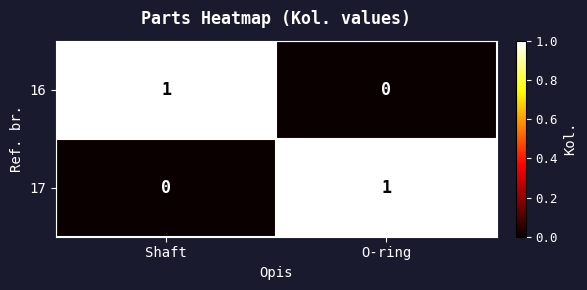

At O-ring, list the series in order from largest to smallest.

17, 16